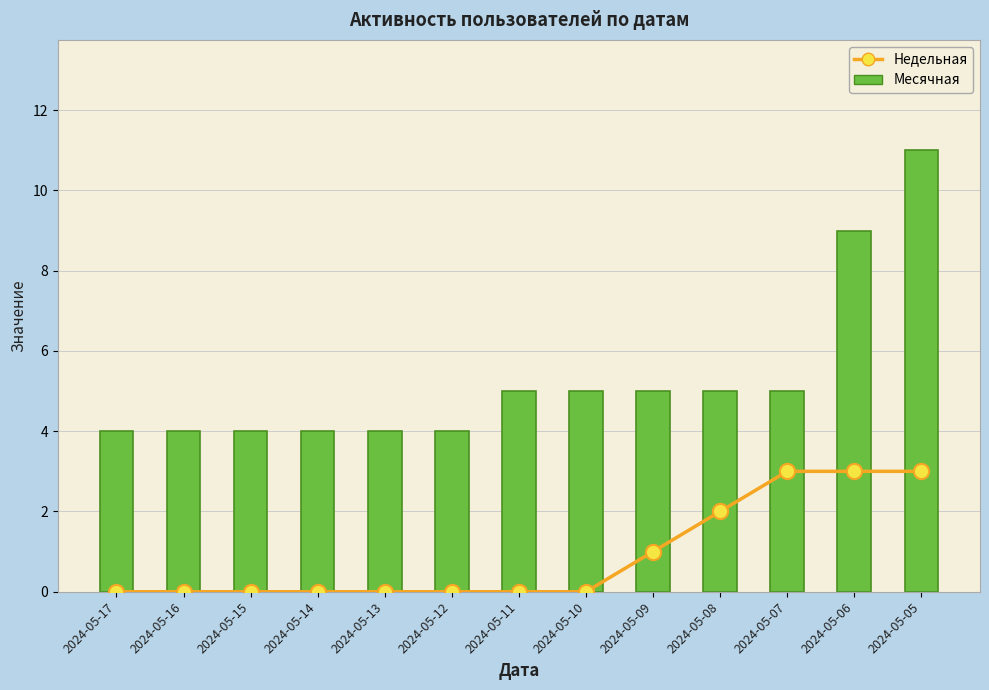

Rank the categories by Недельная value from highest to lowest.

2024-05-07, 2024-05-06, 2024-05-05, 2024-05-08, 2024-05-09, 2024-05-17, 2024-05-16, 2024-05-15, 2024-05-14, 2024-05-13, 2024-05-12, 2024-05-11, 2024-05-10